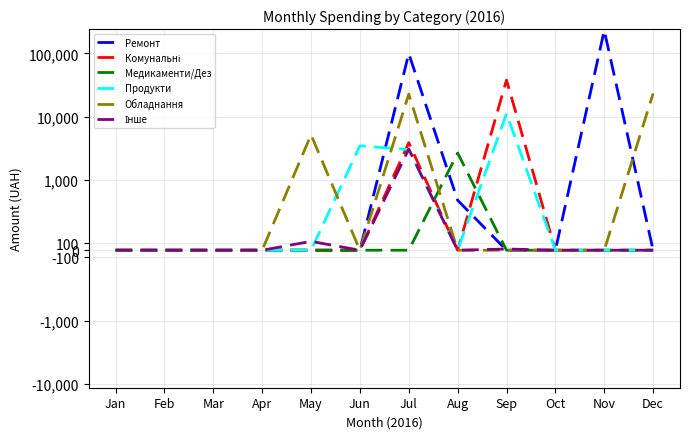

At how many categories does at least one series exceed 137803?

1